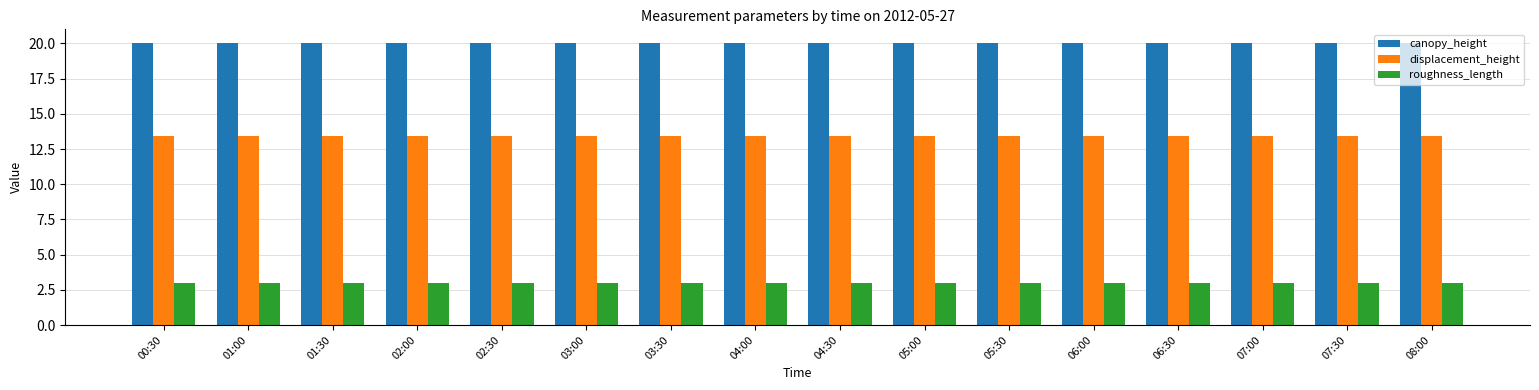

At how many categories does at least one series exceed 14?

16